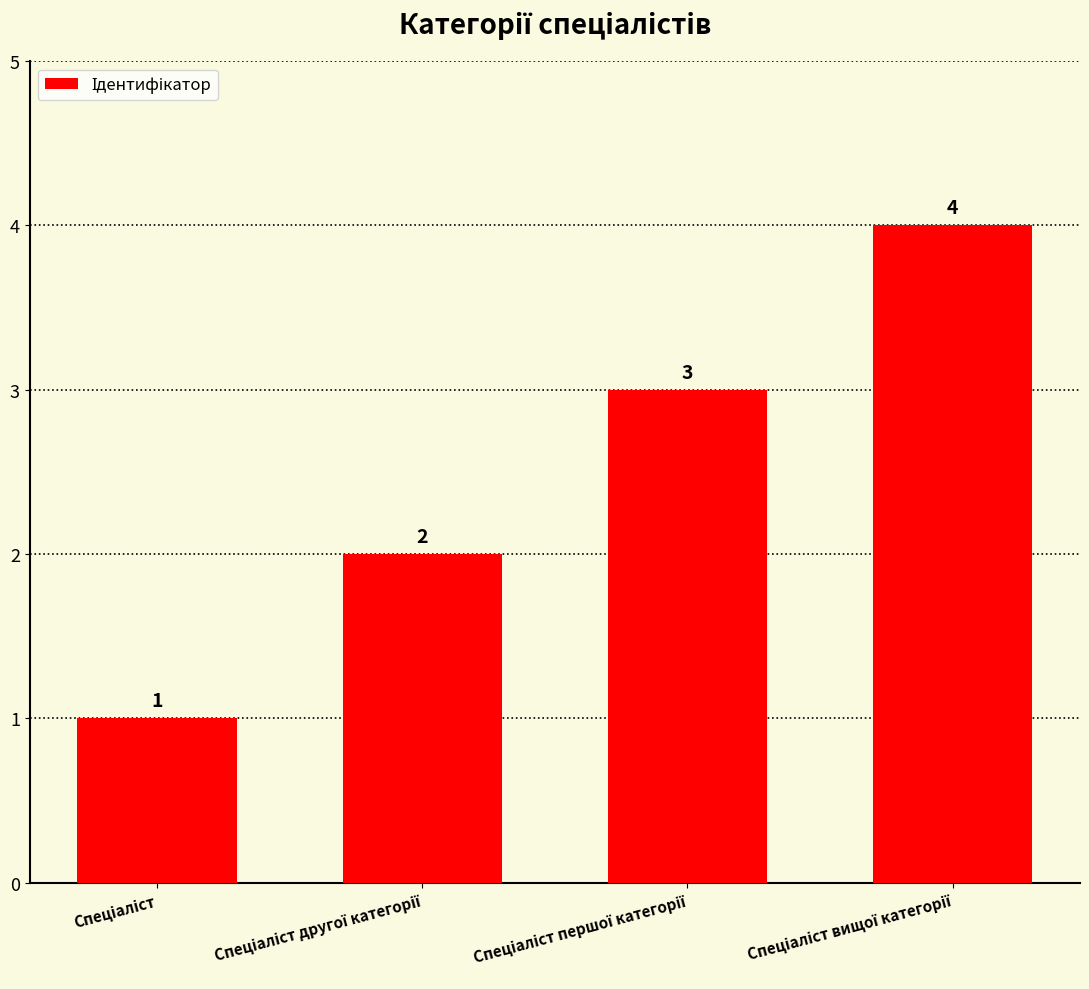

What is the value of the 4th bar from the left?

4